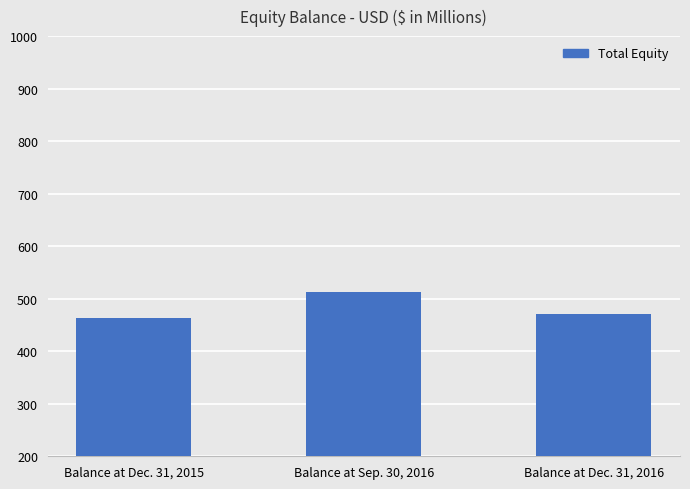

List the labels in order of value, smallest first.

Balance at Dec. 31, 2015, Balance at Dec. 31, 2016, Balance at Sep. 30, 2016